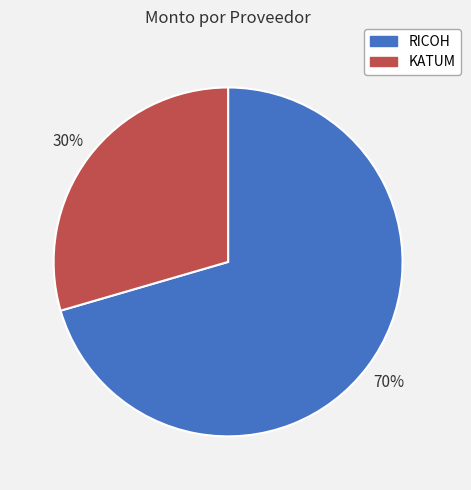

How many slices are in this pie chart?

2